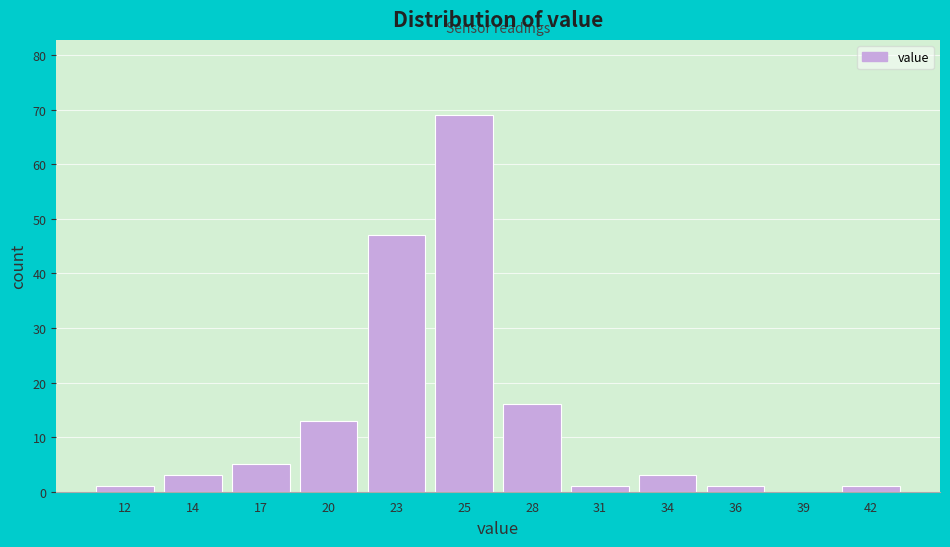

Reading left to right, transcribe all the data shown in this chart.

12=1	14=3	17=5	20=13	23=47	25=69	28=16	31=1	34=3	36=1	39=0	42=1